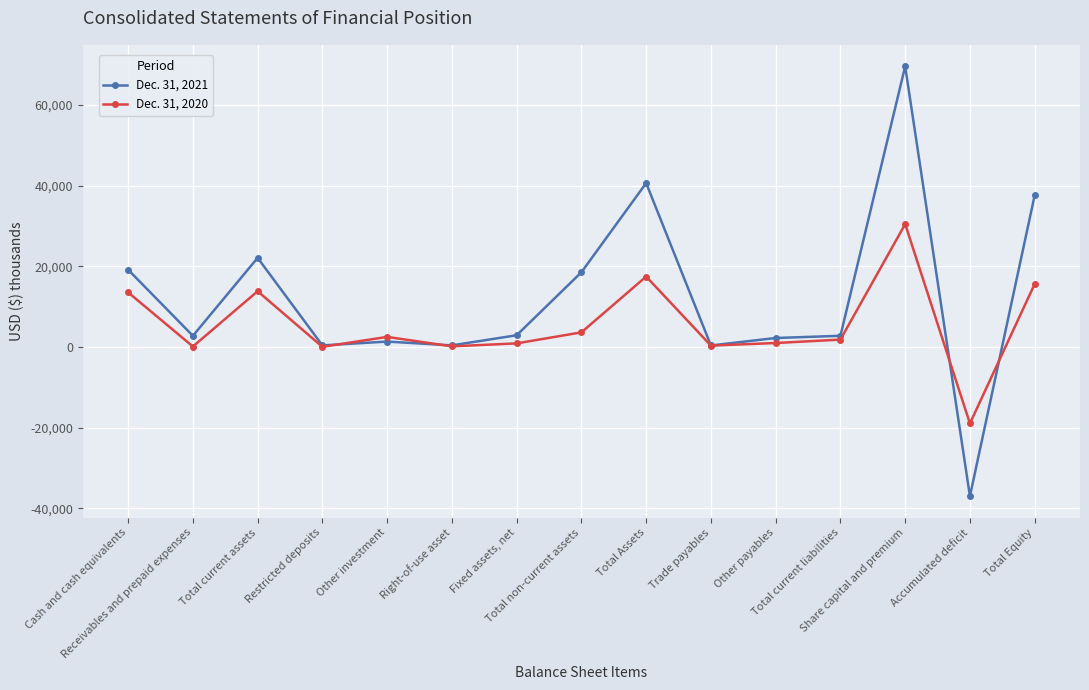

What is the difference between the maximum and minimum values in the Dec. 31, 2021 series?

106581